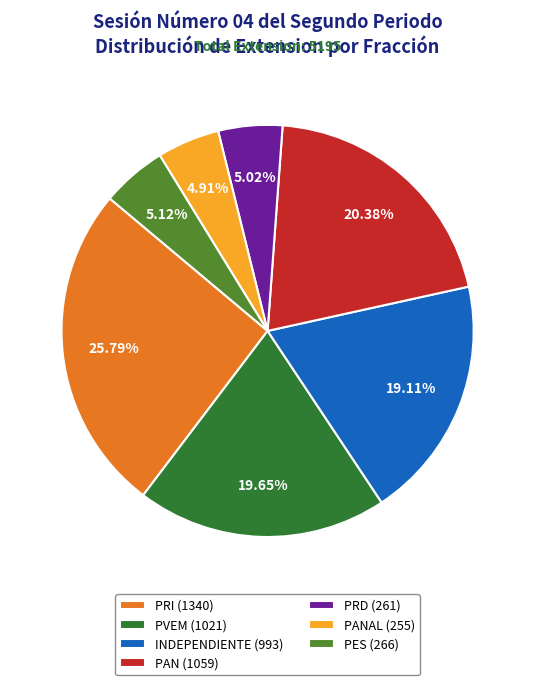

To the nearest percent, what is the difference between the largest and smallest slice percentages?

21%